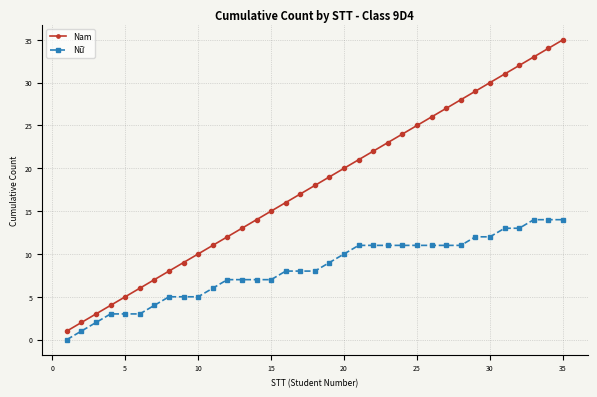

How many data points does each series have?

35